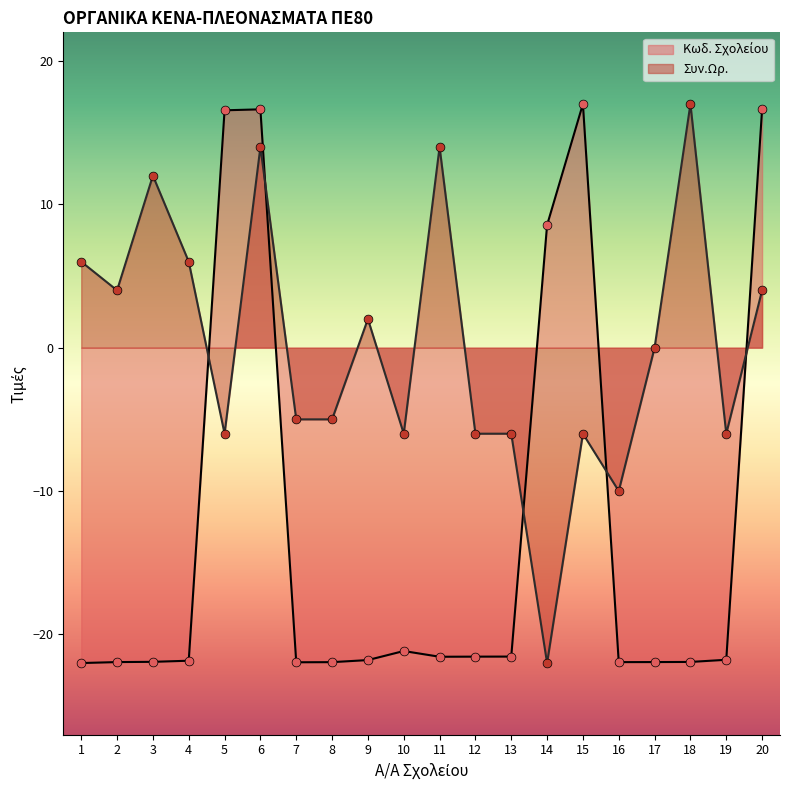

Which series reaches the maximum Y coordinate?

Κωδ. Σχολείου